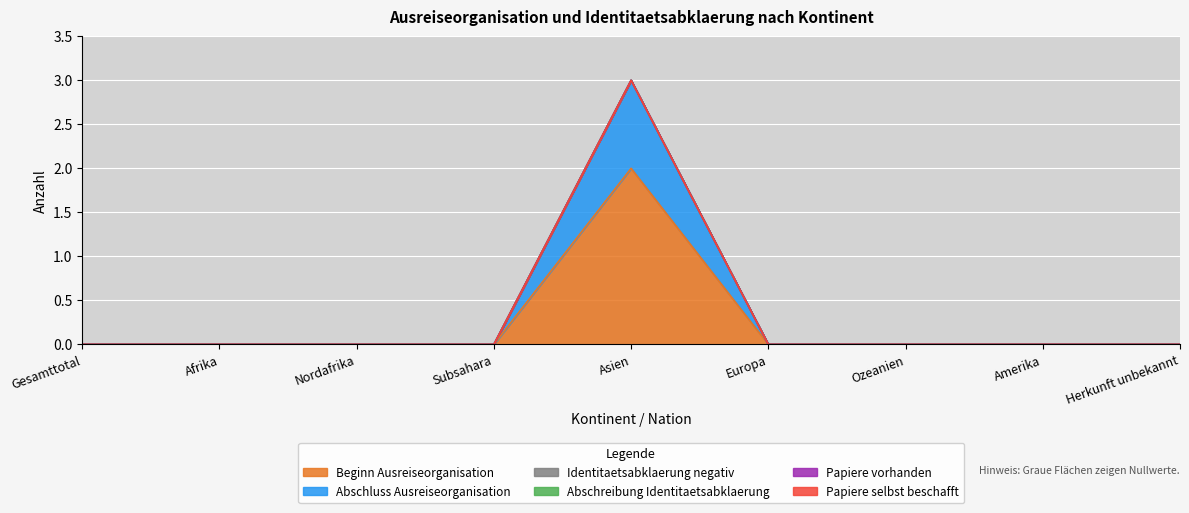

True or false: Papiere vorhanden has a value of 0 at Ozeanien.

True